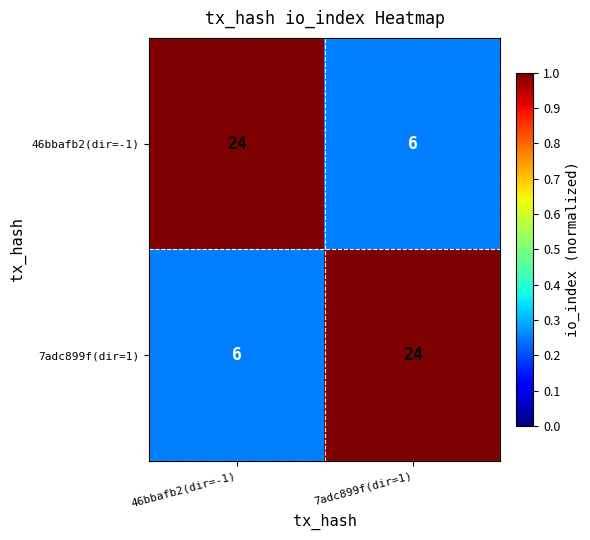

What is the total value across all series at 7adc899f(dir=1)?

30